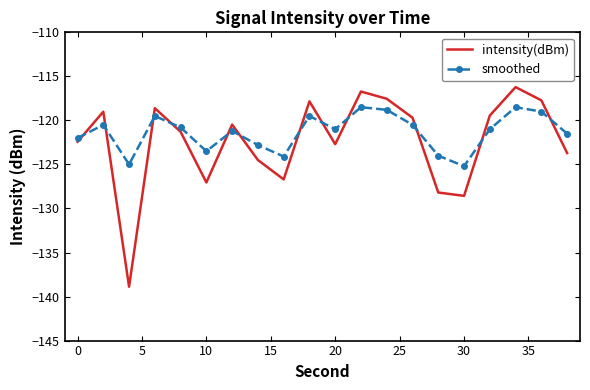

What is the sum of all smoothed values?

-2426.9